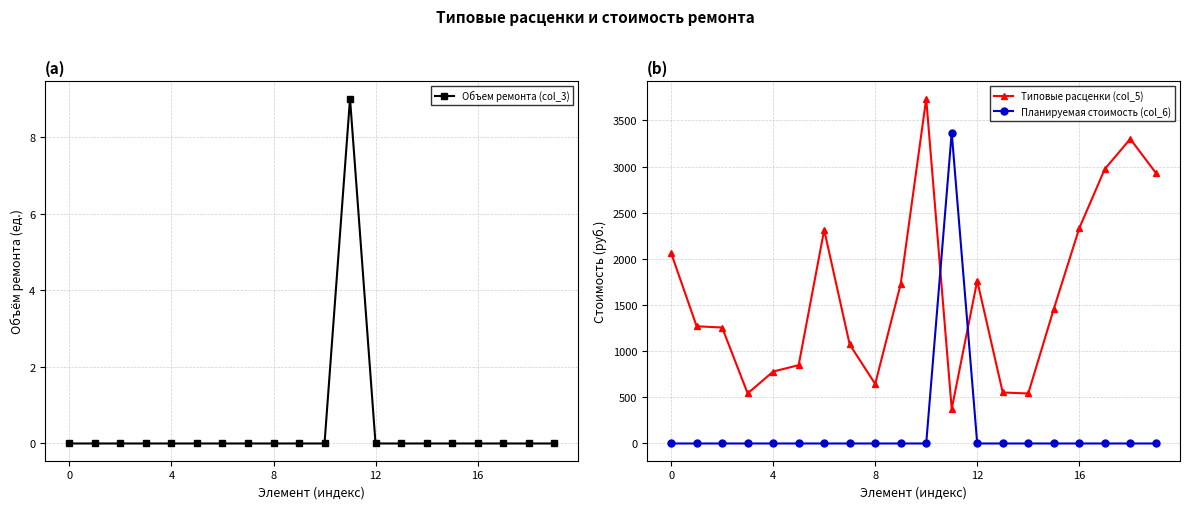

Is this an area chart (filled region under the line)?

No